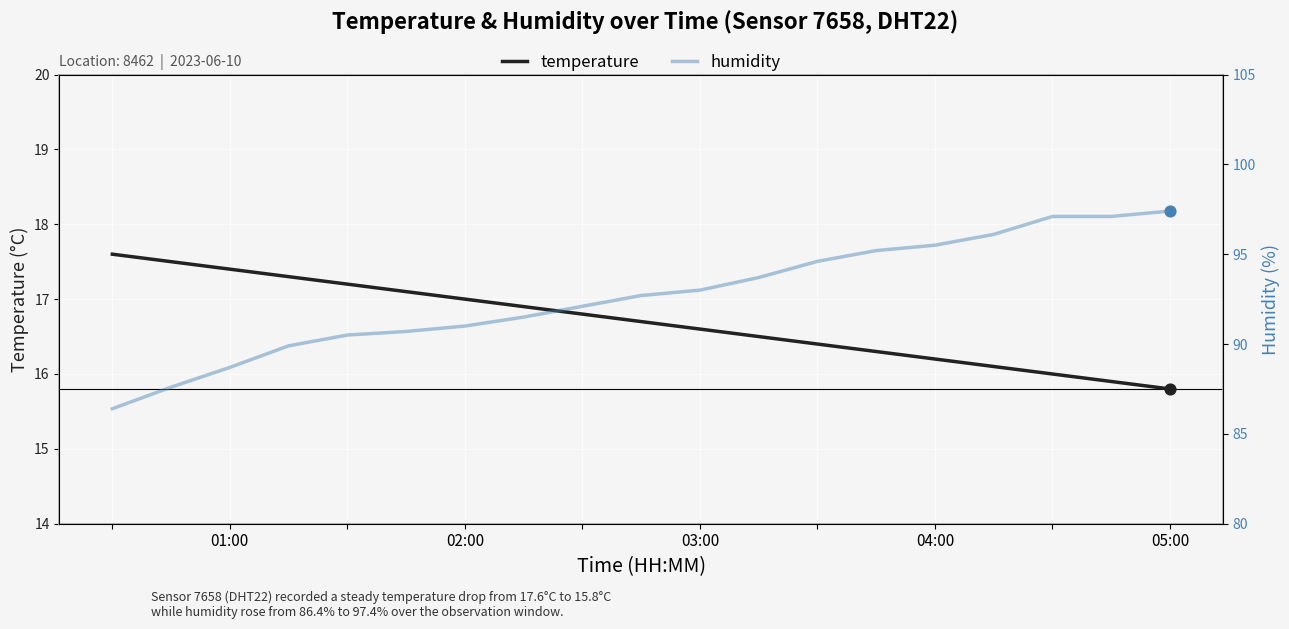

Is the value of humidity at 12 greater than the value of temperature at 9?

Yes